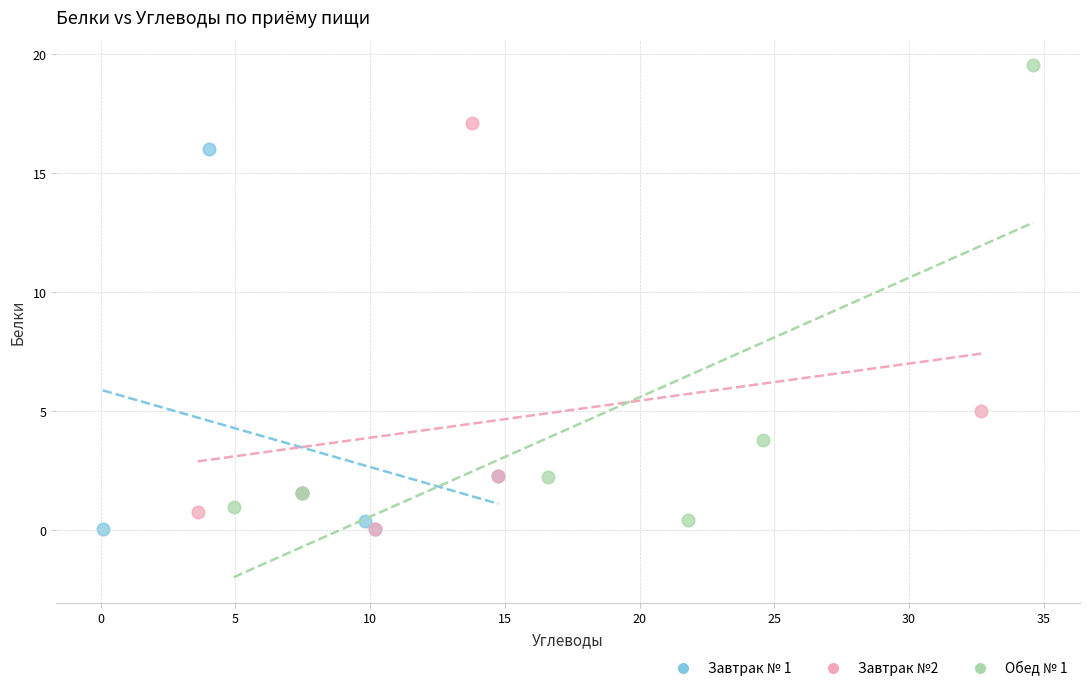

Which series has the largest Y range (max minus min)?

Обед № 1